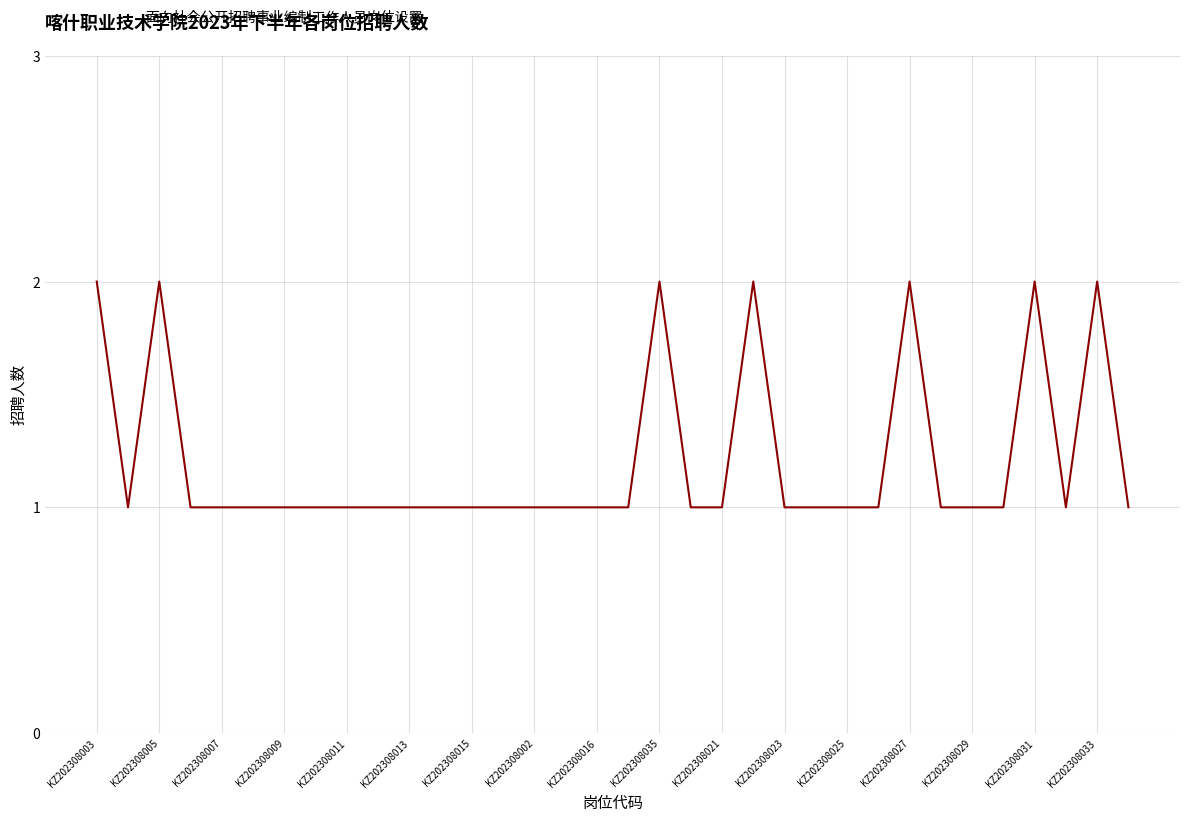

The chart shows a value of 2 at KZ202308031. True or false?

True